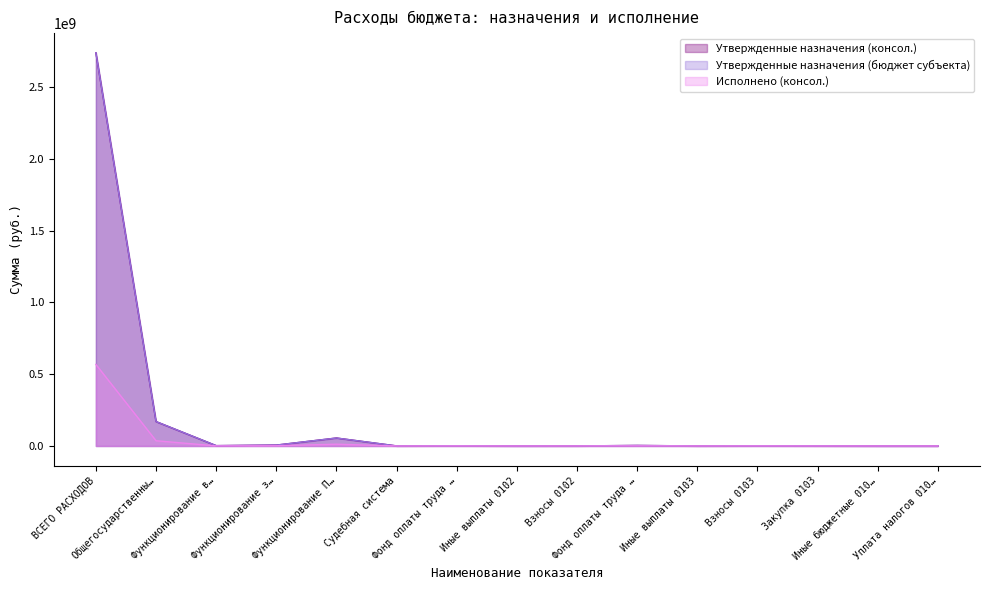

What is the total value across all series at Общегосударственны…?

376554373.1